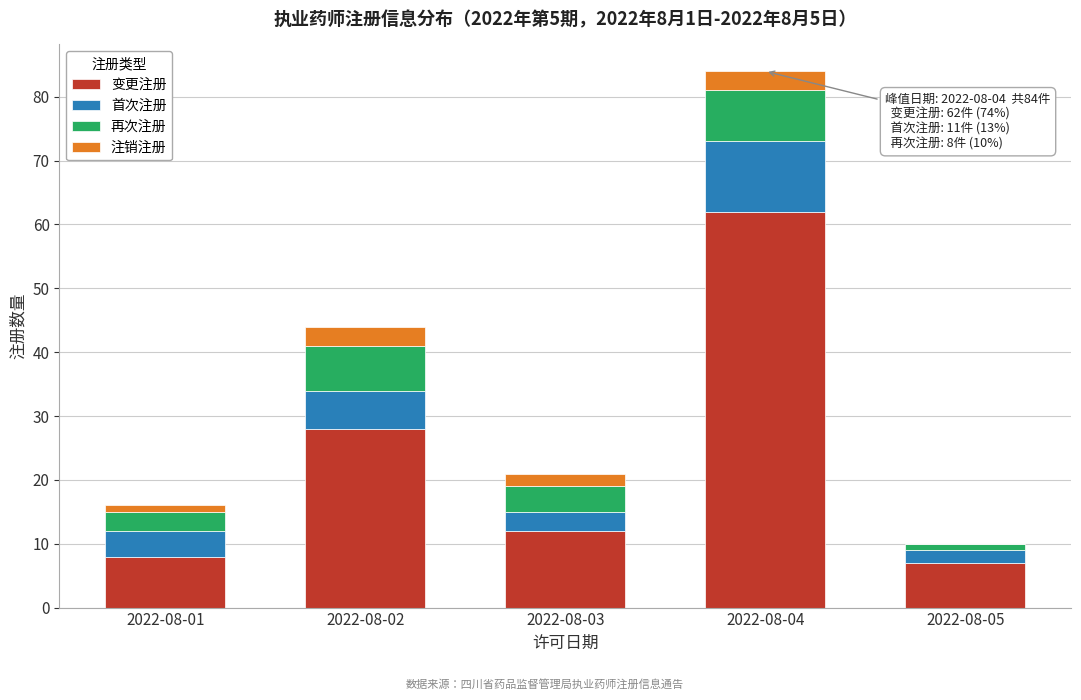

Reading right to left, what are the values for 变更注册?

2022-08-05=7	2022-08-04=62	2022-08-03=12	2022-08-02=28	2022-08-01=8